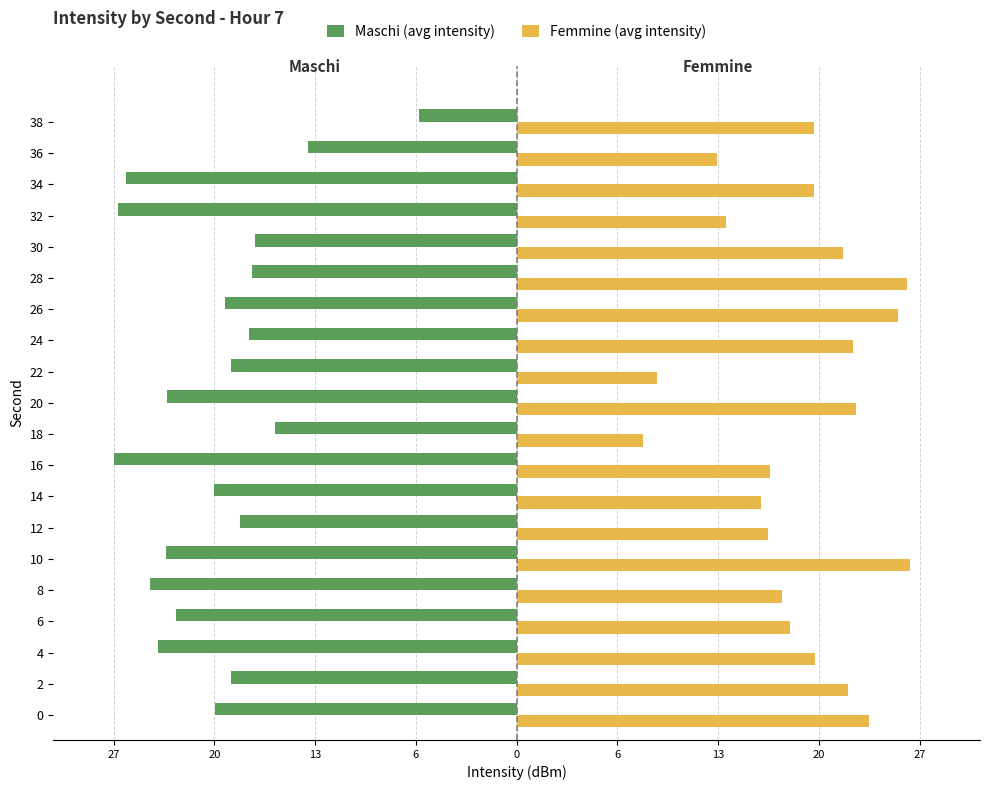

What are all the series names shown in the legend?

Maschi (avg intensity), Femmine (avg intensity)